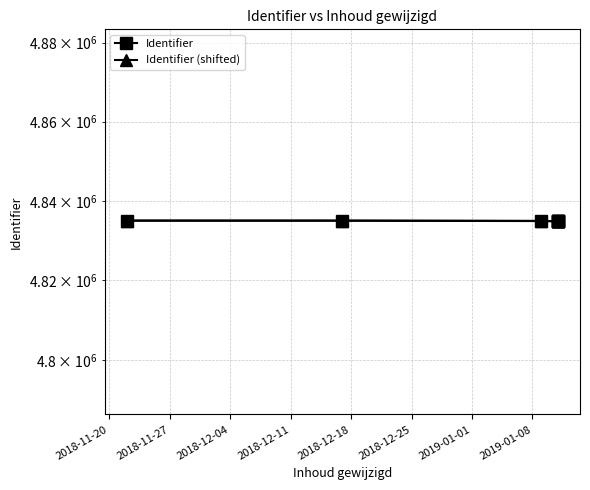

How many lines are shown in the chart?

2